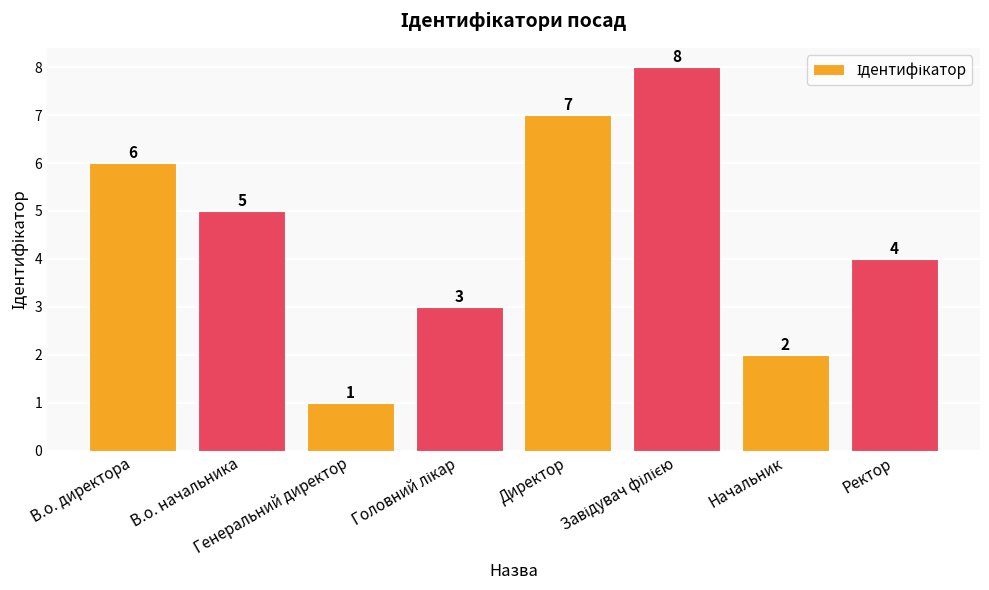

What is the maximum value shown in the chart?

8